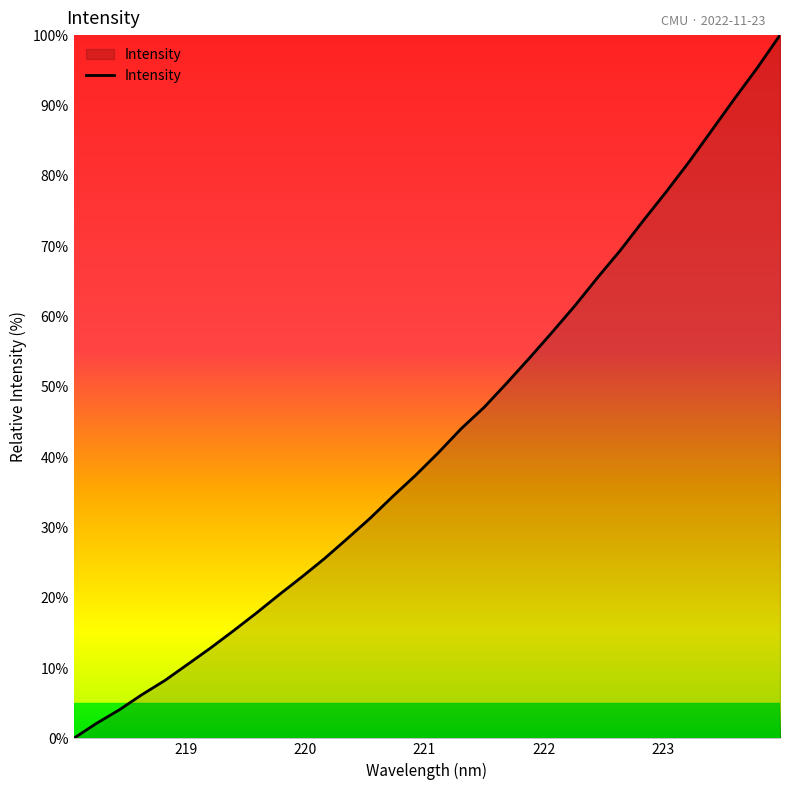

True or false: the data has more than 1 interior local peaks.

False